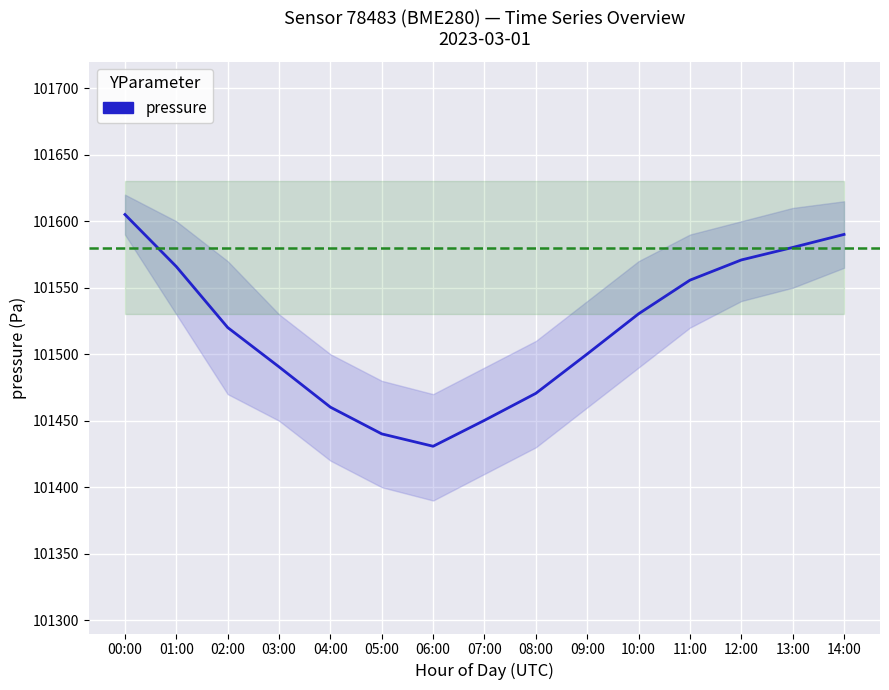

Which has a higher value, 00:00 or 11:00?

00:00